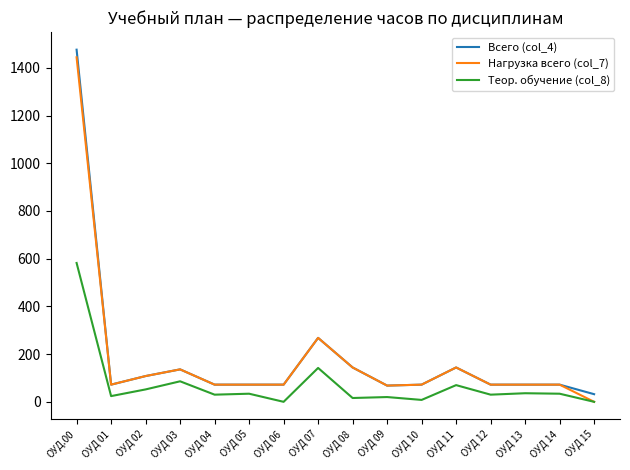

At which category is the sum across all series the highest?

ОУД.00